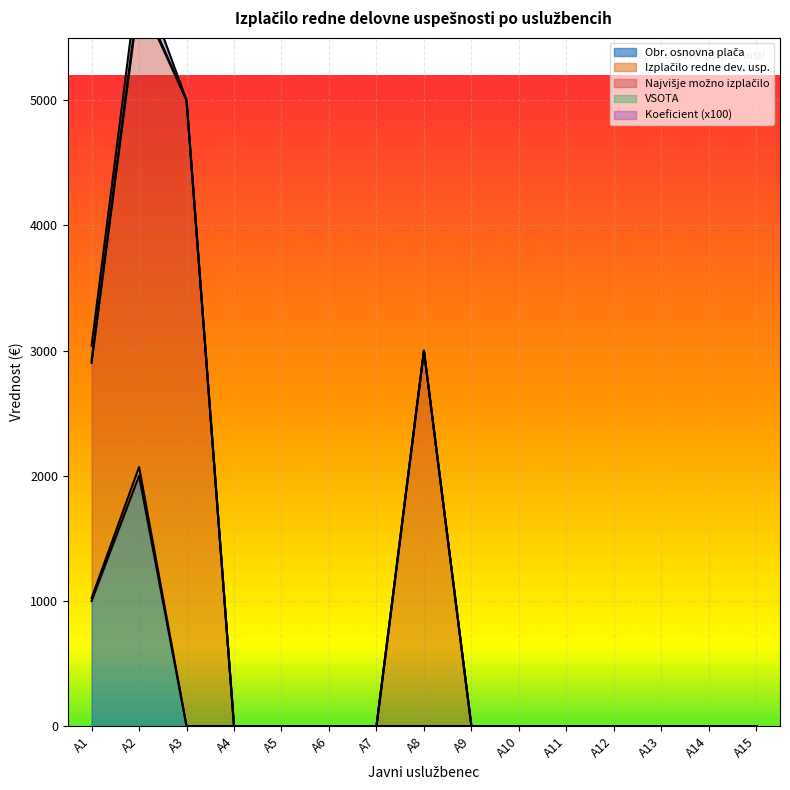

Reading right to left, what are all the values shown in this chart?

Obr. osnovna plača: A15=0.0	A14=0.0	A13=0.0	A12=0.0	A11=0.0	A10=0.0	A9=0.0	A8=0.0	A7=0.0	A6=0.0	A5=0.0	A4=0.0	A3=0.0	A2=2000.0	A1=1000.0
Izplačilo redne dev. usp.: A15=0.0	A14=0.0	A13=0.0	A12=0.0	A11=0.0	A10=0.0	A9=0.0	A8=0.0	A7=0.0	A6=0.0	A5=0.0	A4=0.0	A3=0.0	A2=70.5	A1=23.5
Najvišje možno izplačilo: A15=0.0	A14=0.0	A13=0.0	A12=0.0	A11=0.0	A10=0.0	A9=0.0	A8=3000.0	A7=0.0	A6=0.0	A5=0.0	A4=0.0	A3=5000.0	A2=3758.2	A1=1879.0
VSOTA: A15=0.0	A14=0.0	A13=0.0	A12=0.0	A11=0.0	A10=0.0	A9=0.0	A8=0.0	A7=0.0	A6=0.0	A5=0.0	A4=0.0	A3=0.0	A2=3.0	A1=2.0
Koeficient (x100): A15=0.0	A14=0.0	A13=0.0	A12=0.0	A11=0.0	A10=0.0	A9=0.0	A8=0.0	A7=0.0	A6=0.0	A5=0.0	A4=0.0	A3=0.0	A2=3.5	A1=2.4